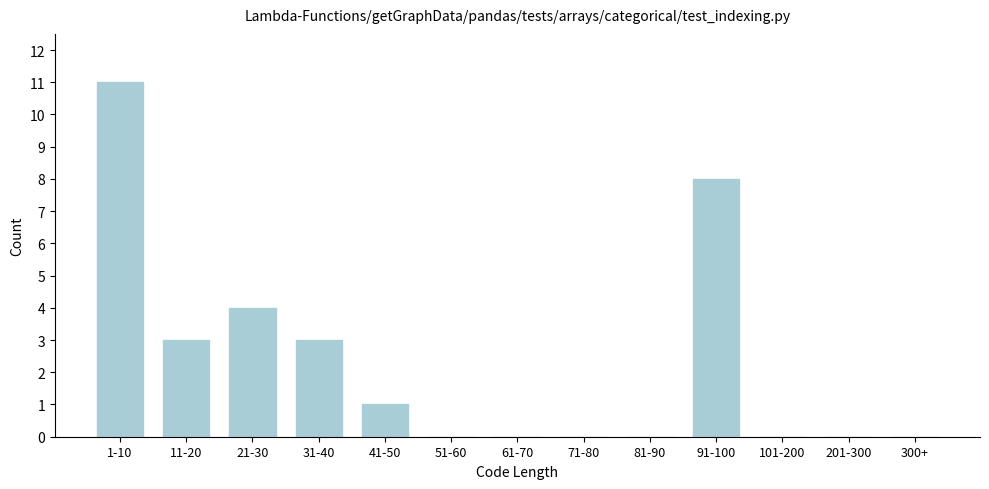

Reading left to right, transcribe all the data shown in this chart.

1-10=11	11-20=3	21-30=4	31-40=3	41-50=1	51-60=0	61-70=0	71-80=0	81-90=0	91-100=8	101-200=0	201-300=0	300+=0